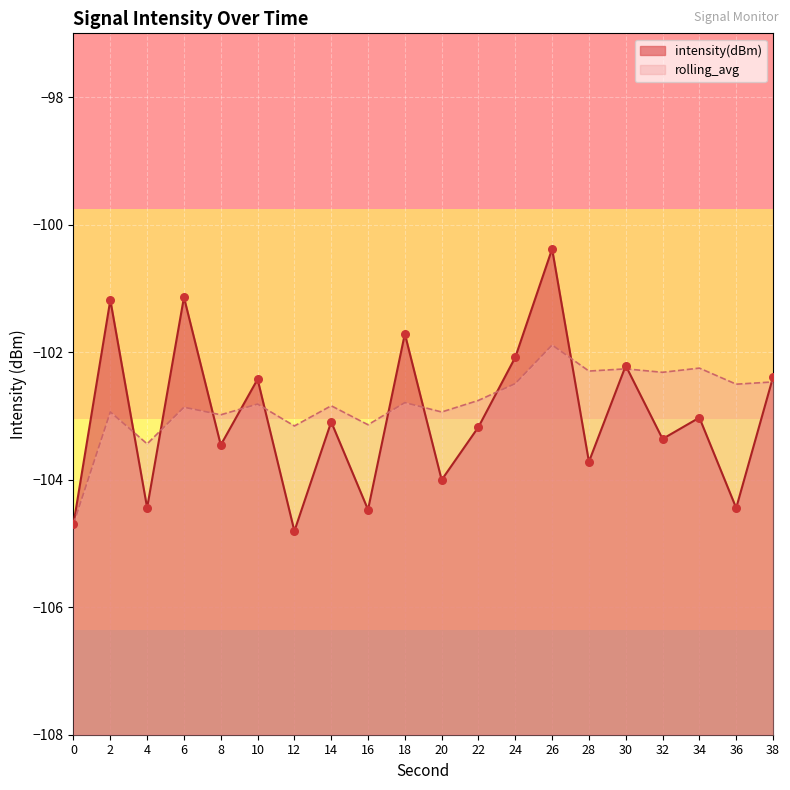

Is the value of intensity(dBm) at 4 greater than the value of rolling_avg at 12?

No